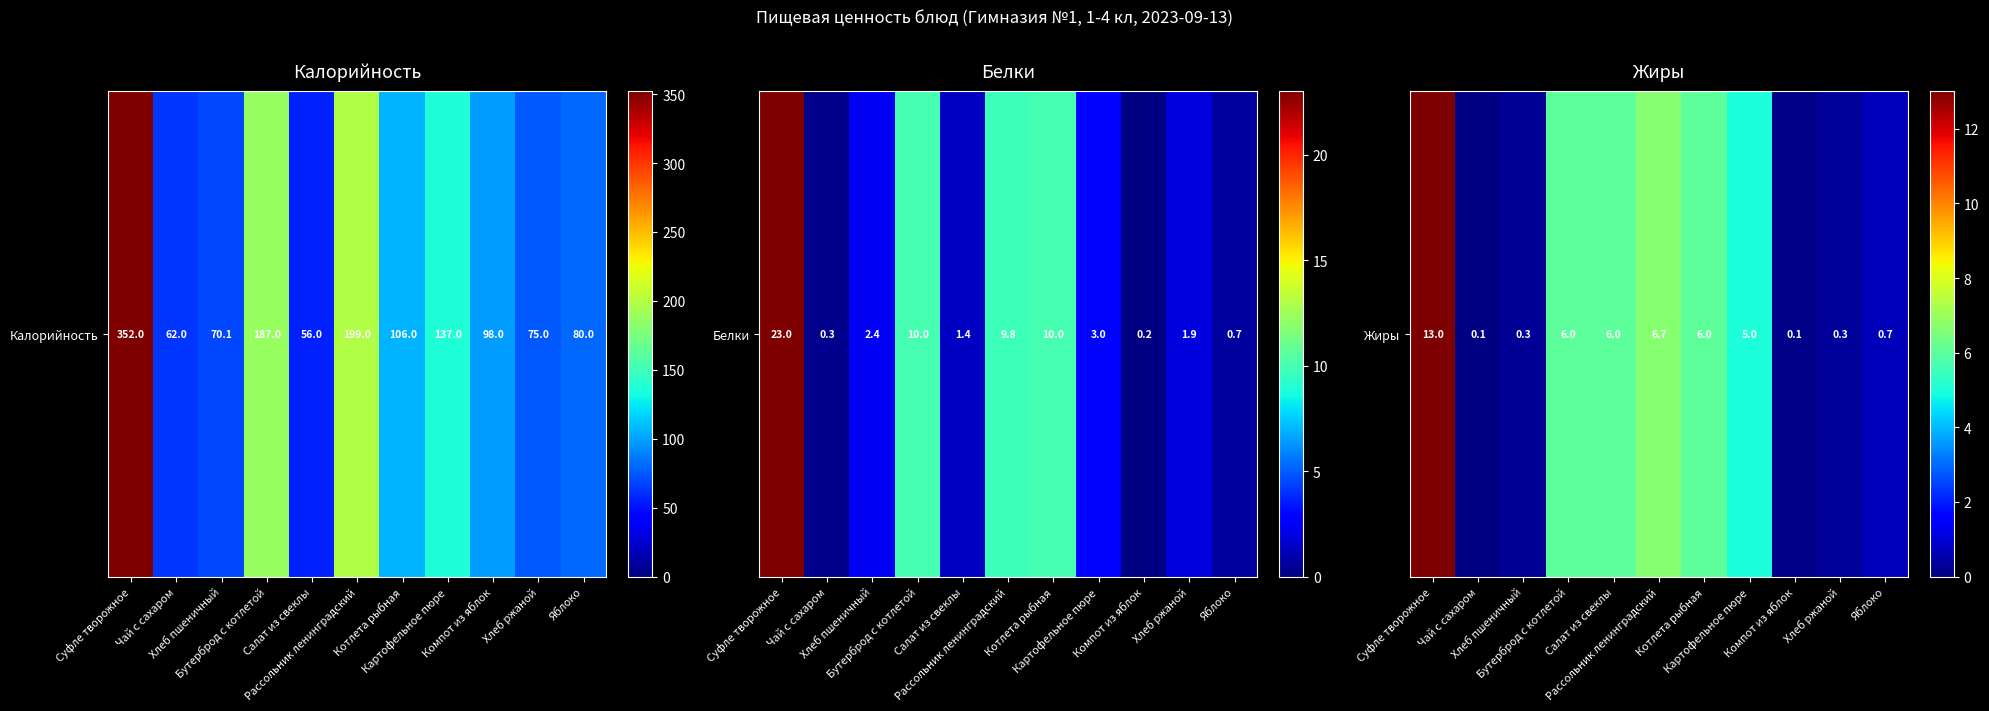

What is the change in value from Чай с сахаром to Хлеб ржаной?

+0.2